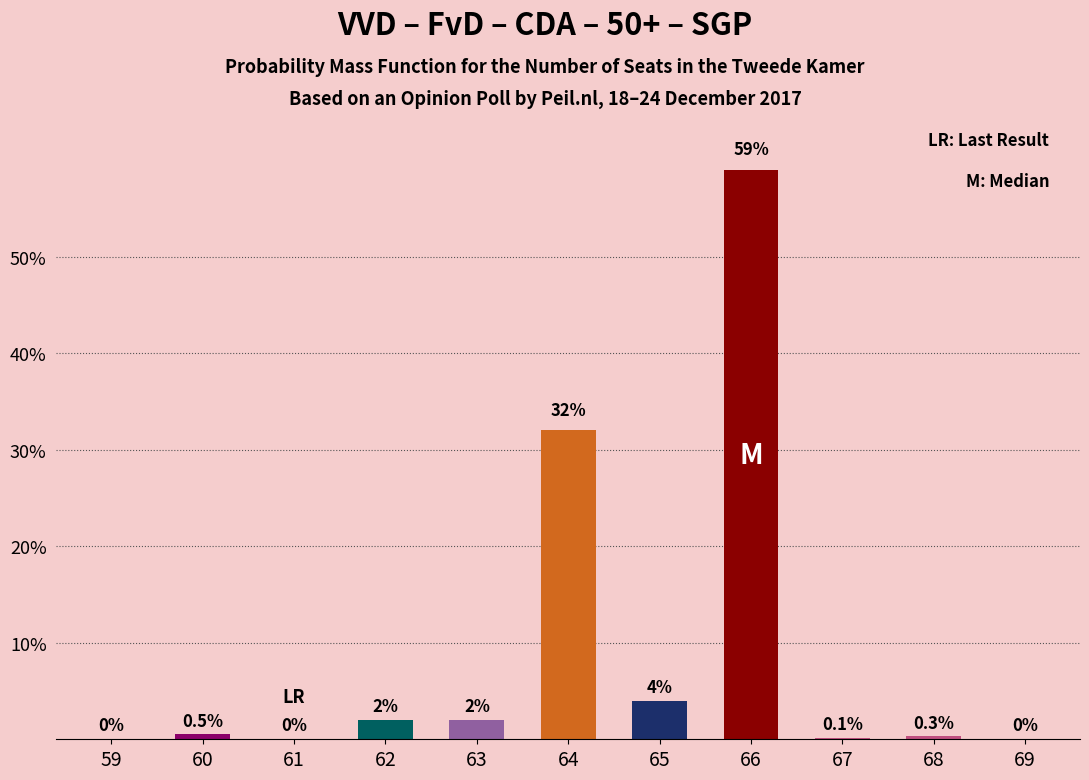

How many data points does each series have?

11